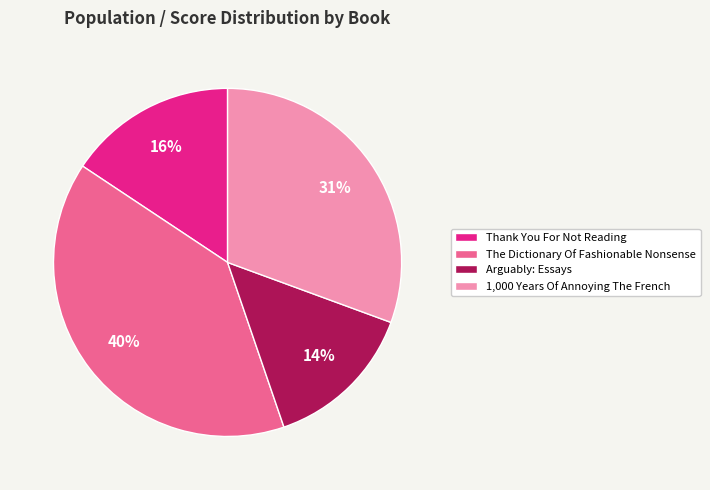

What is the ratio of the value at Thank You For Not Reading to the value at 1,000 Years Of Annoying The French?

0.5